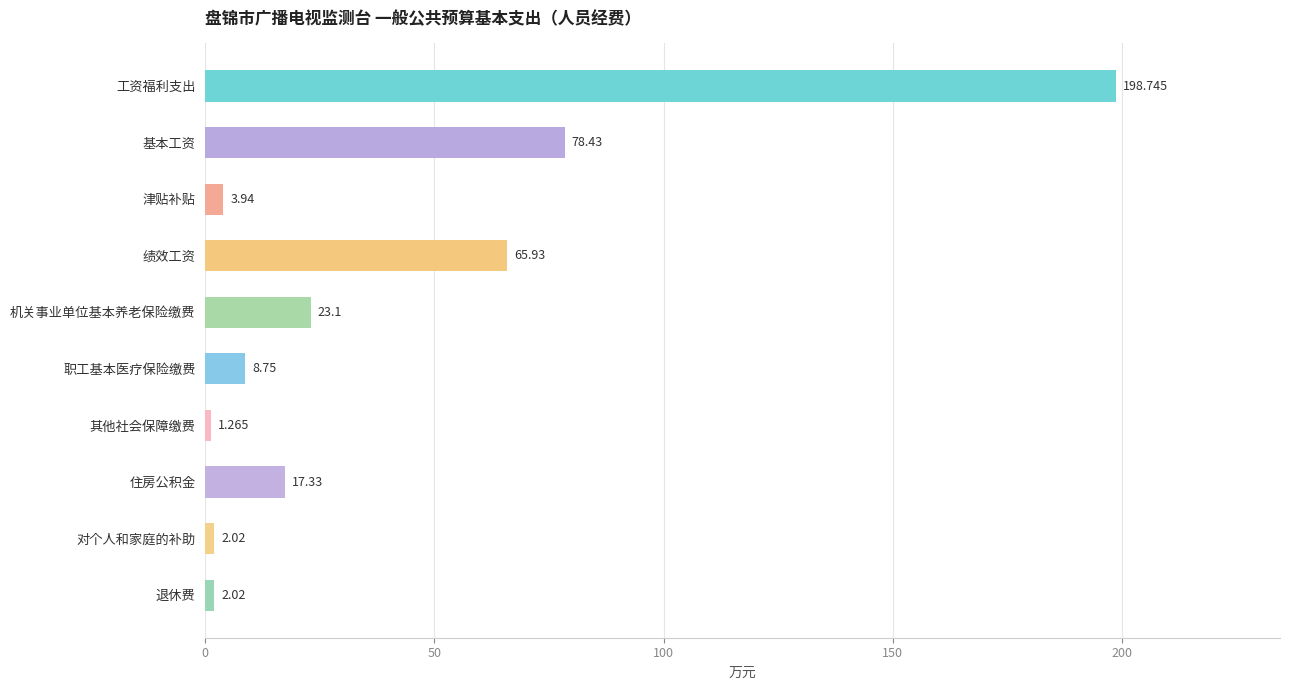

Where is the data nearest to the value 100?

基本工资